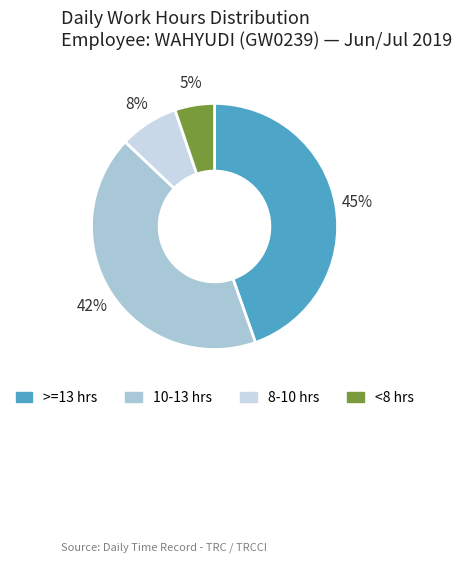

How many slices are in this pie chart?

4